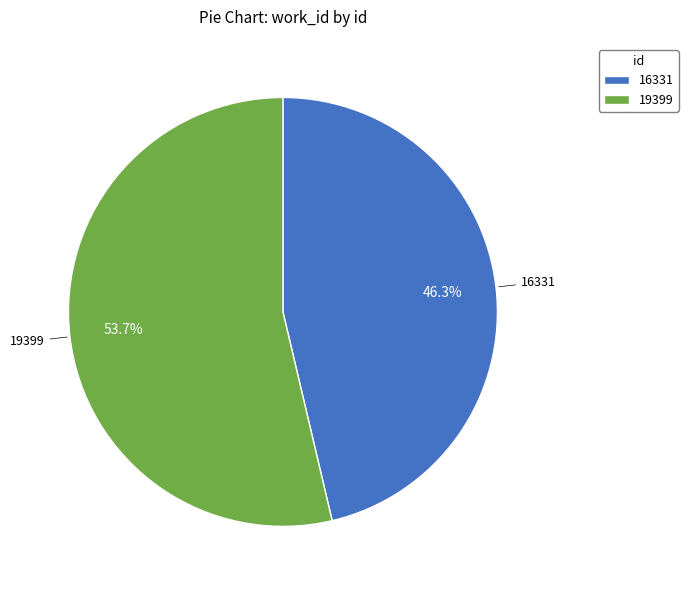

Which slice represents more than half of the pie?

19399